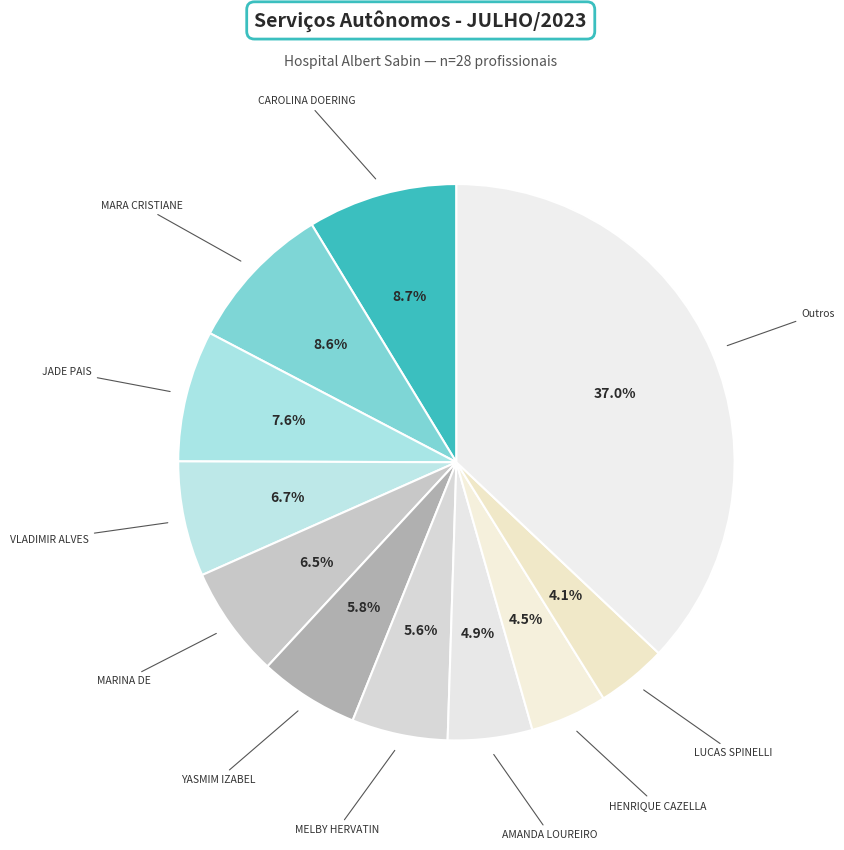

How many segments does this pie chart have?

11